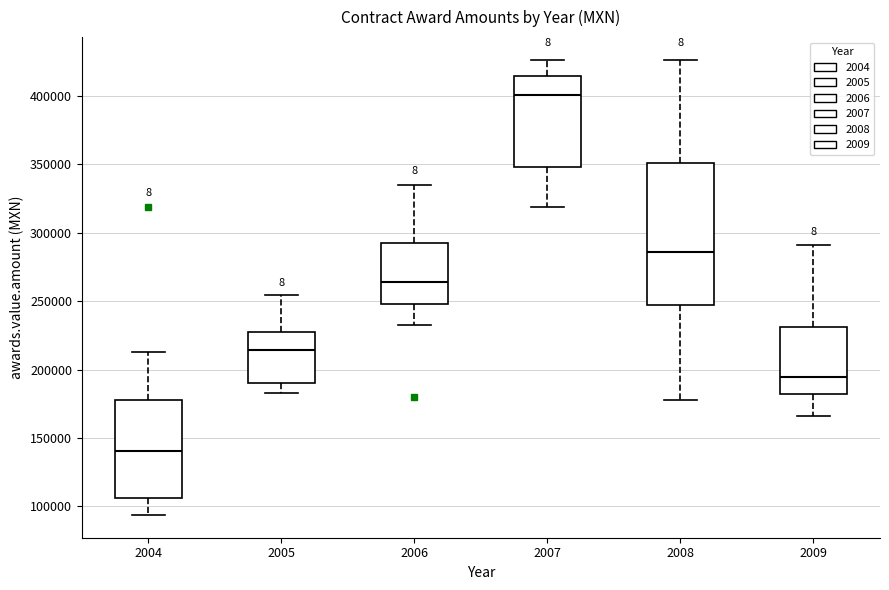

Where is the lower edge of the box at x = 2004 on the y-axis? The values are not printed on the chart, so give them approximately, as read against the axis.

105000